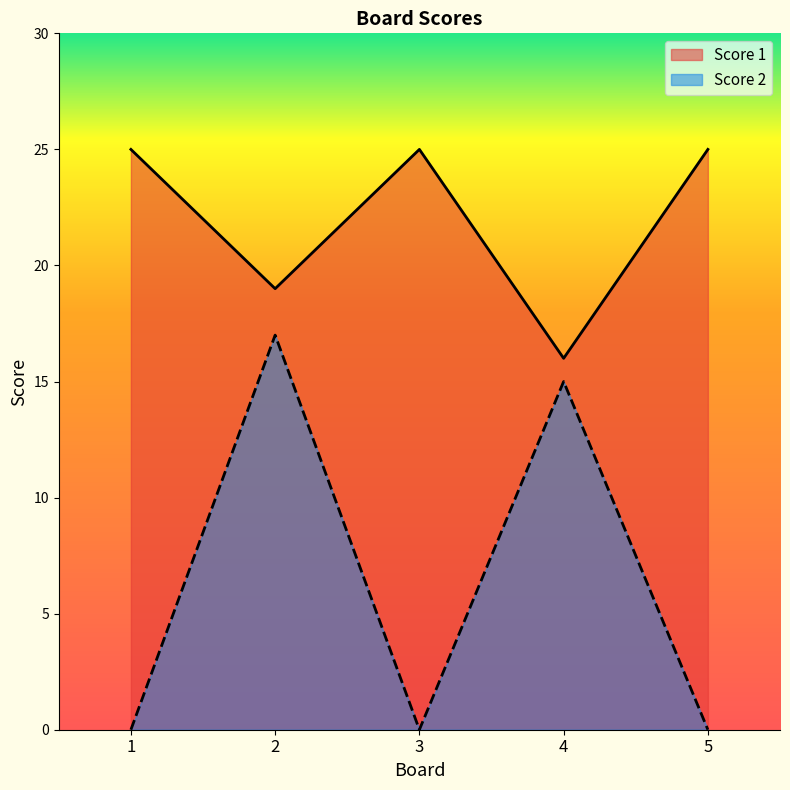

At how many categories does at least one series exceed 19?

3